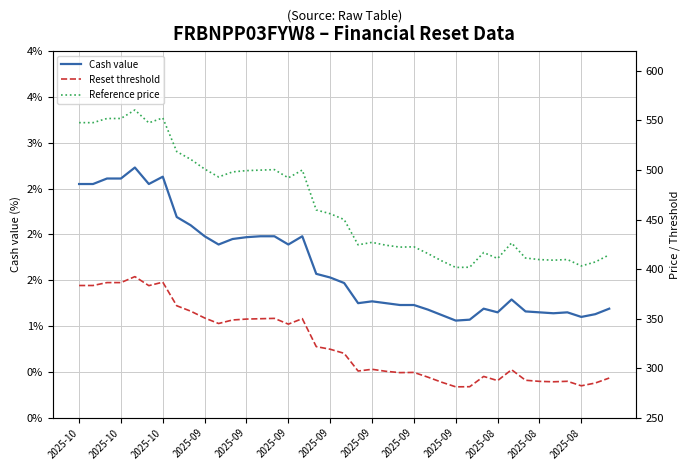

Does the chart display data point markers on the line(s)?

No